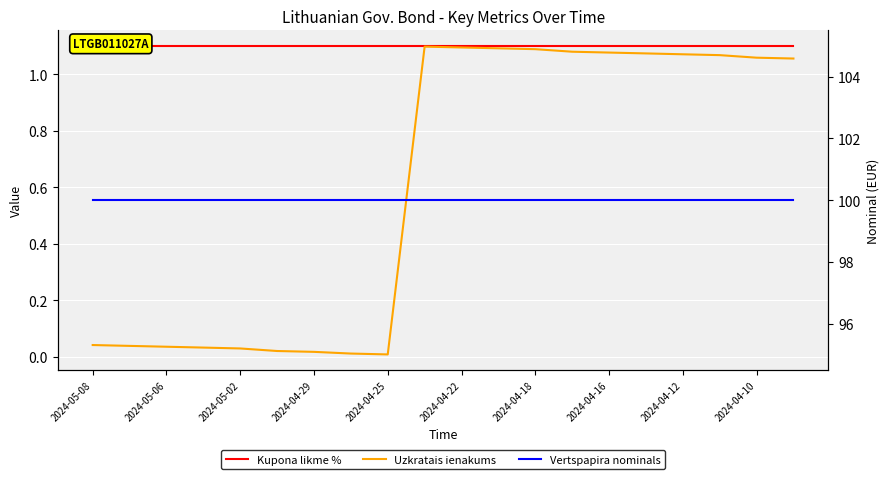

What are all the series names shown in the legend?

Kupona likme %, Uzkratais ienakums, Vertspapira nominals